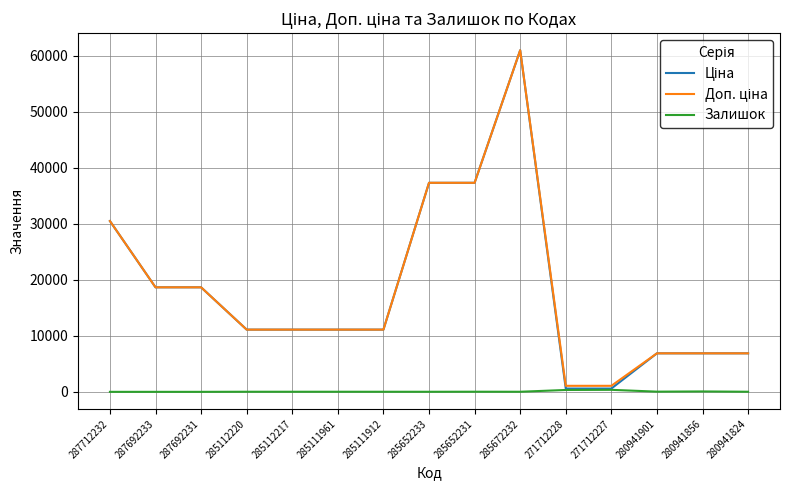

The Залишок series shows 17.0 at 280941824. True or false?

True